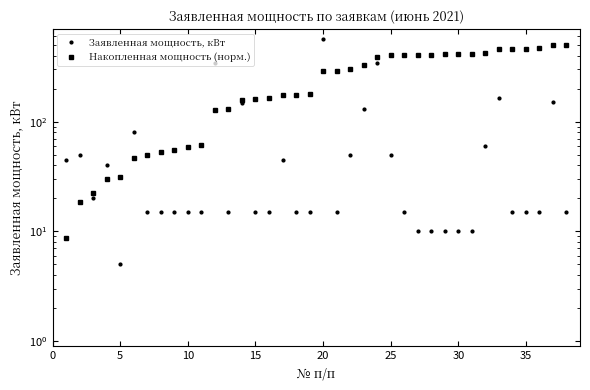

What is the total value across all series at 35?

480.1